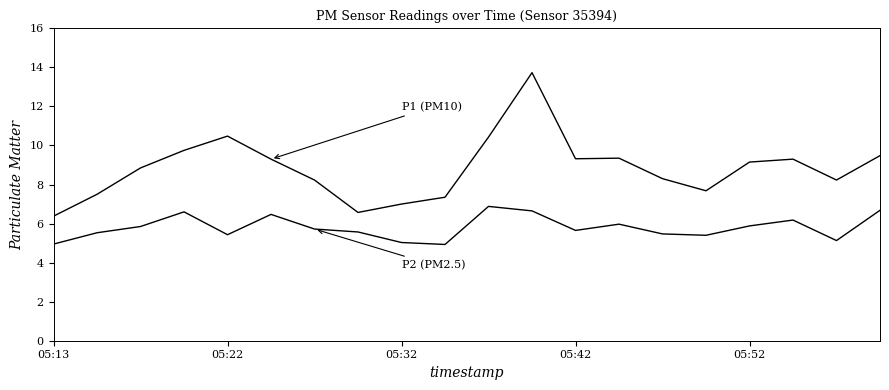

The value of P1 (PM10) at 14 is 11.5. True or false?

False